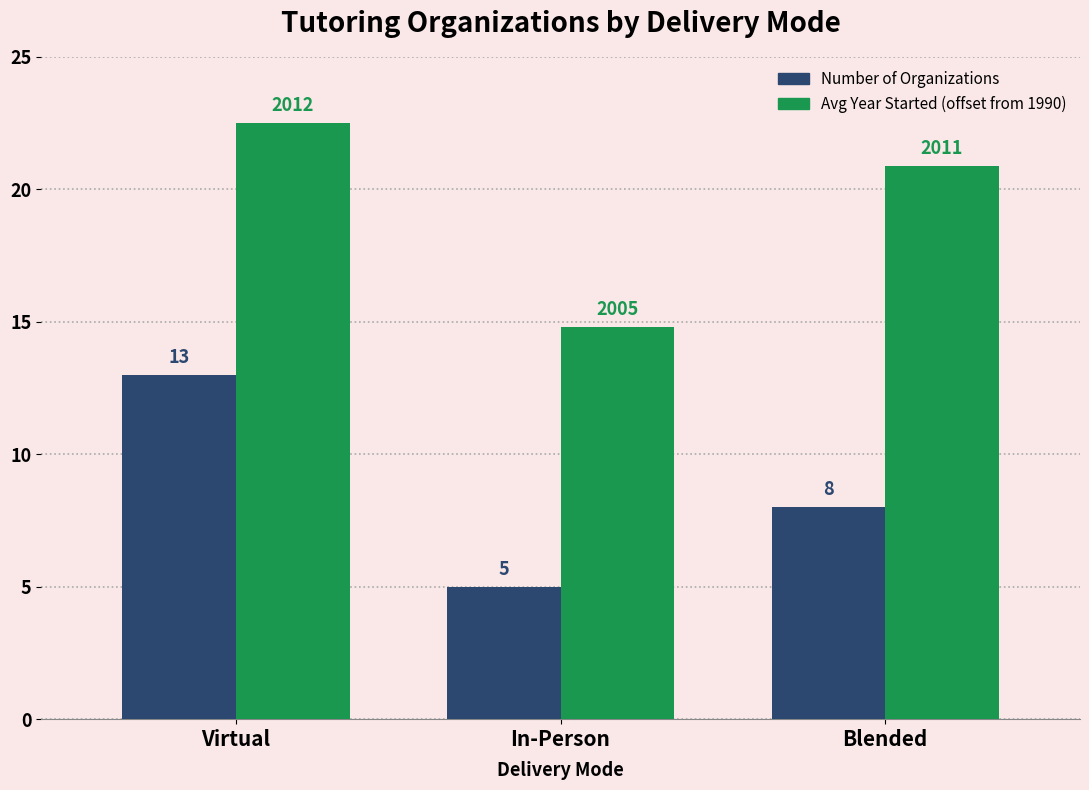

Which series changed the most between Virtual and Blended?

Number of Organizations